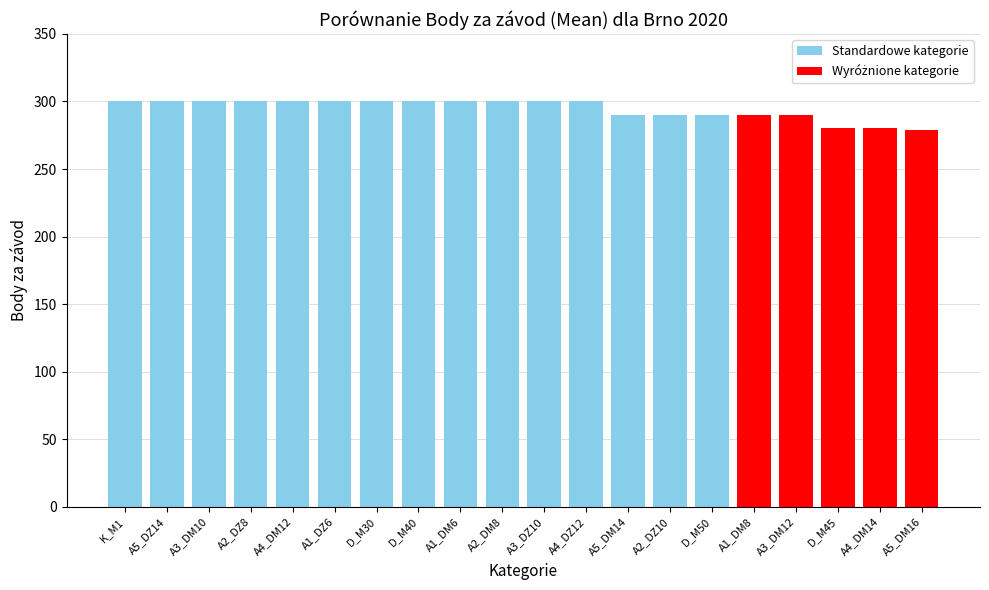

Is it true that Standardowe kategorie equals 103 at A5_DM14?

False